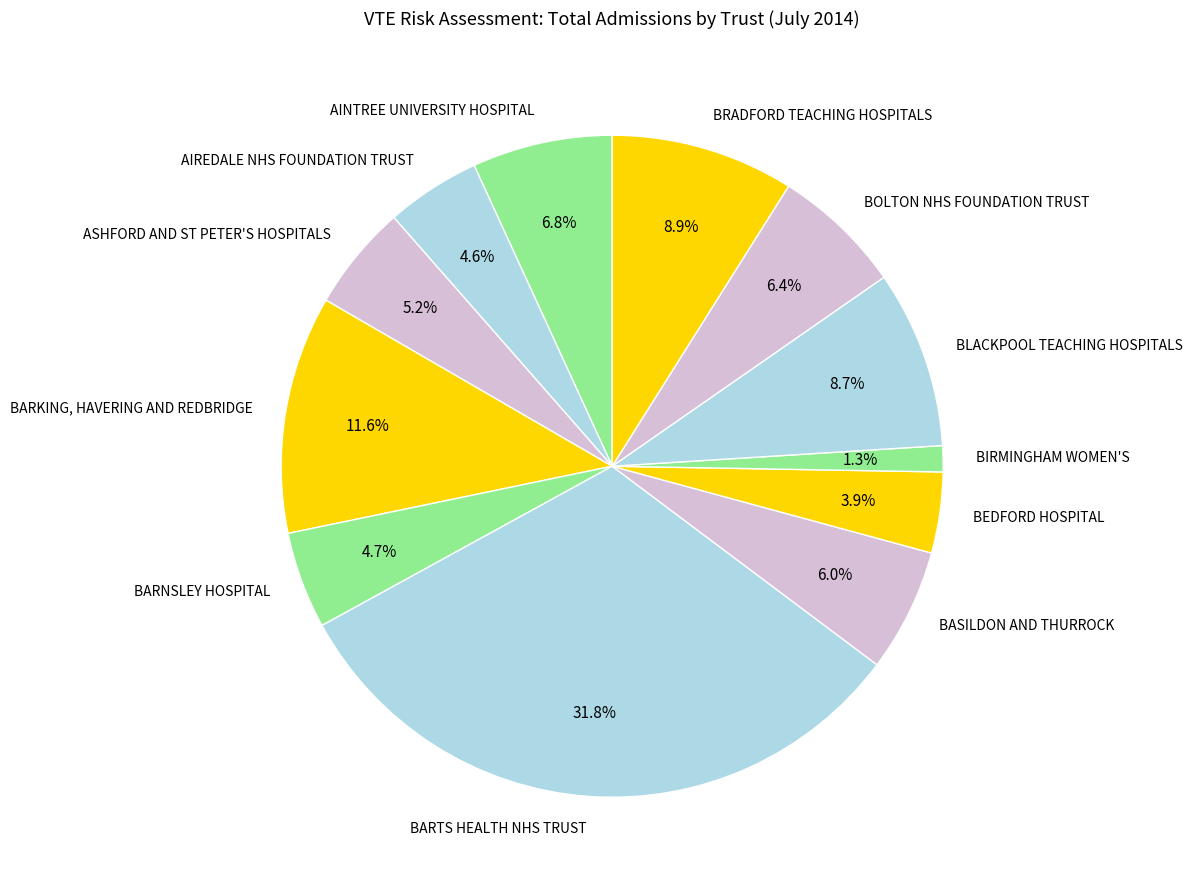

Is there a majority slice in this chart?

No